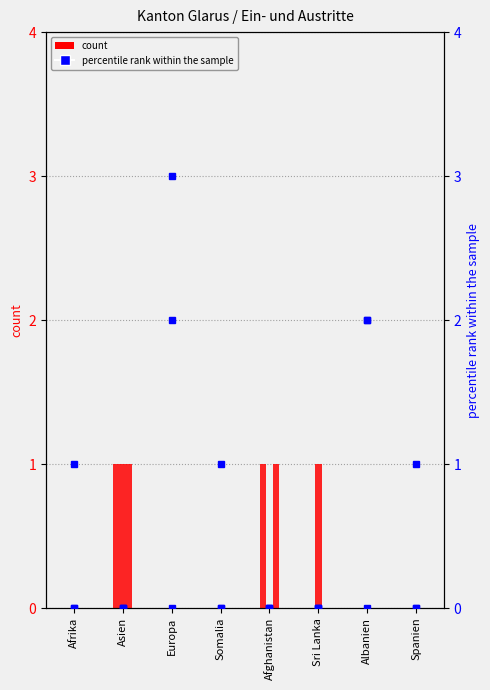

The Eintritte Ausreise series shows 2 at Sri Lanka. True or false?

False